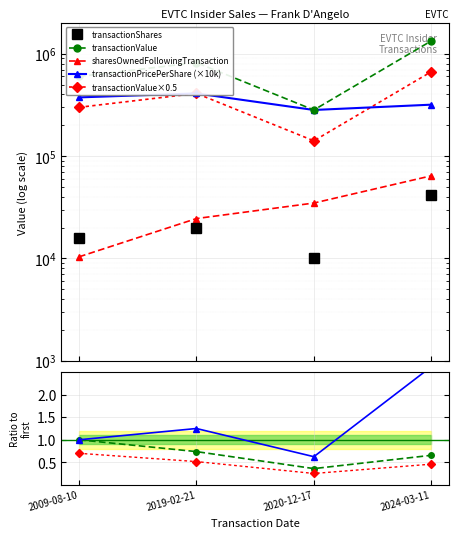

The pctchgSharesOwned series shows 0.5 at 2020-12-17. True or false?

False